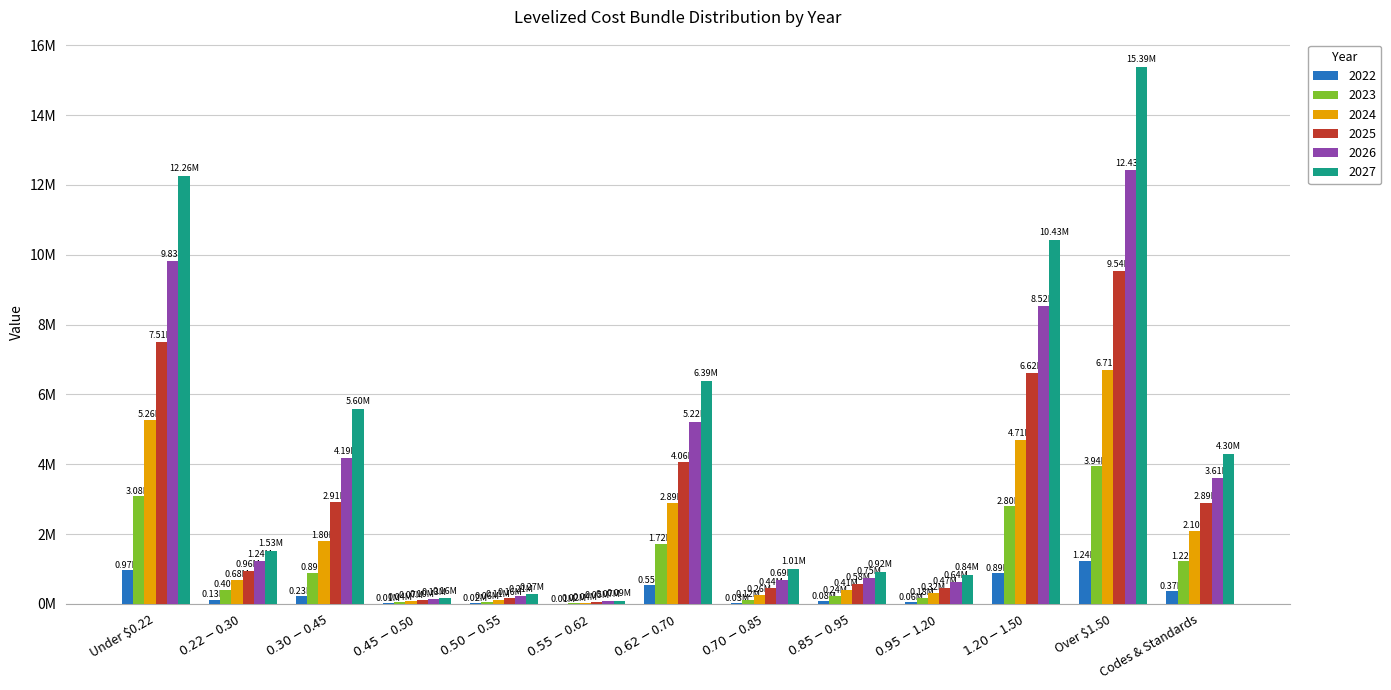

Are the bars horizontal?

No